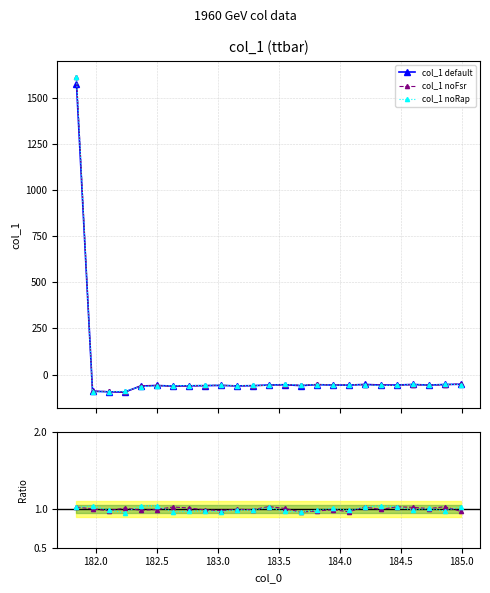

True or false: noFsr ratio and noRap ratio cross at least once.

True